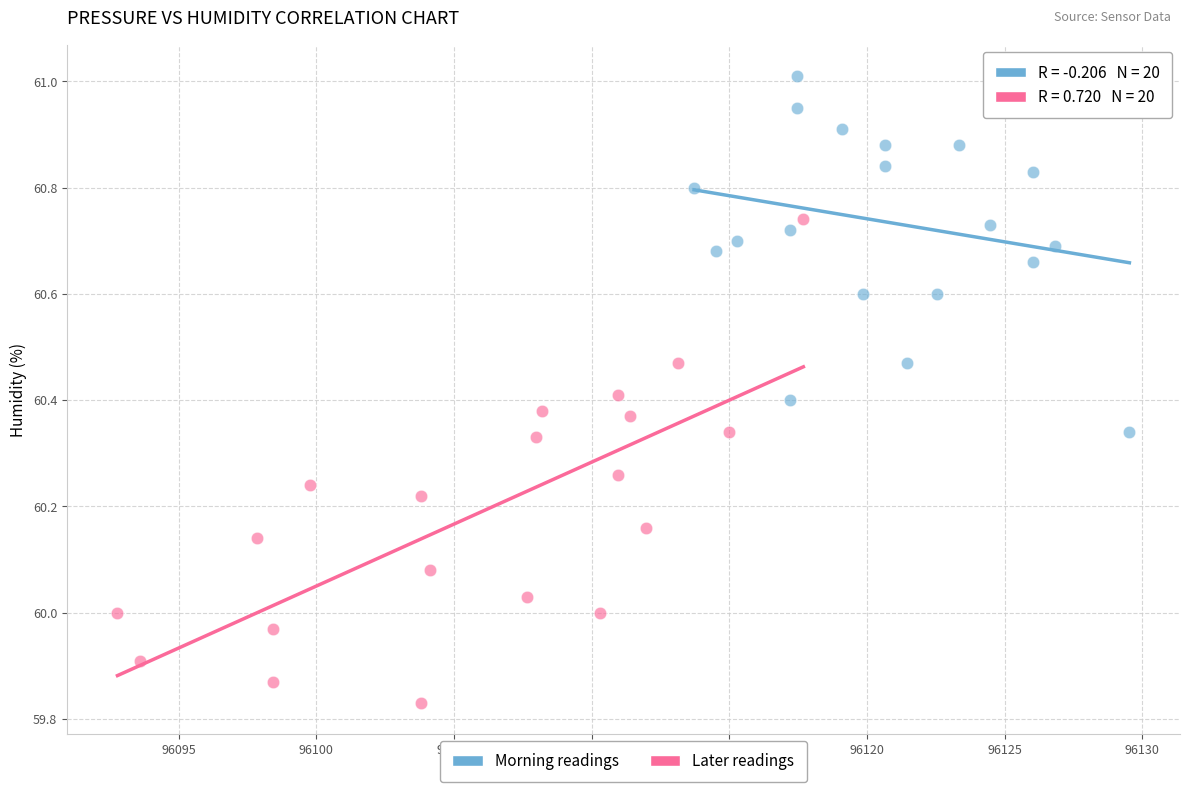

Which series contains the highest Y value?

Morning readings